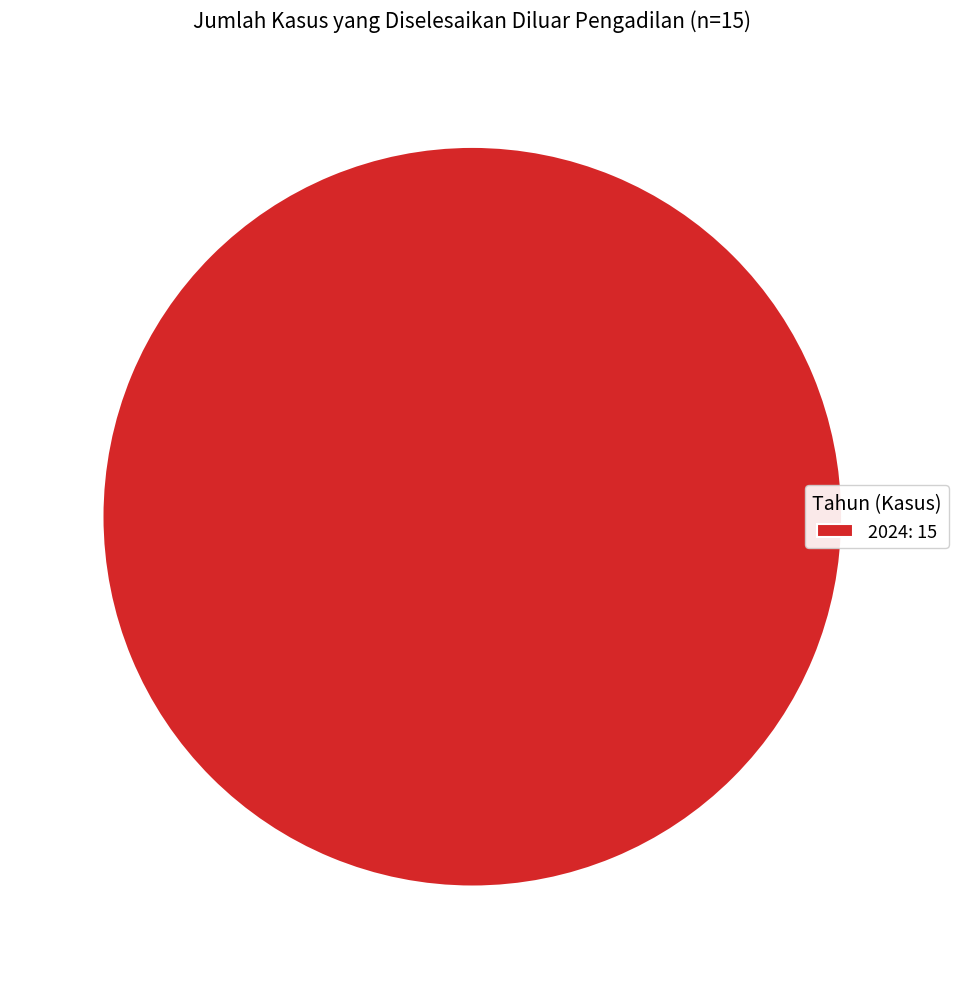

The 2024: 15 slice represents 100% of the pie. True or false?

True